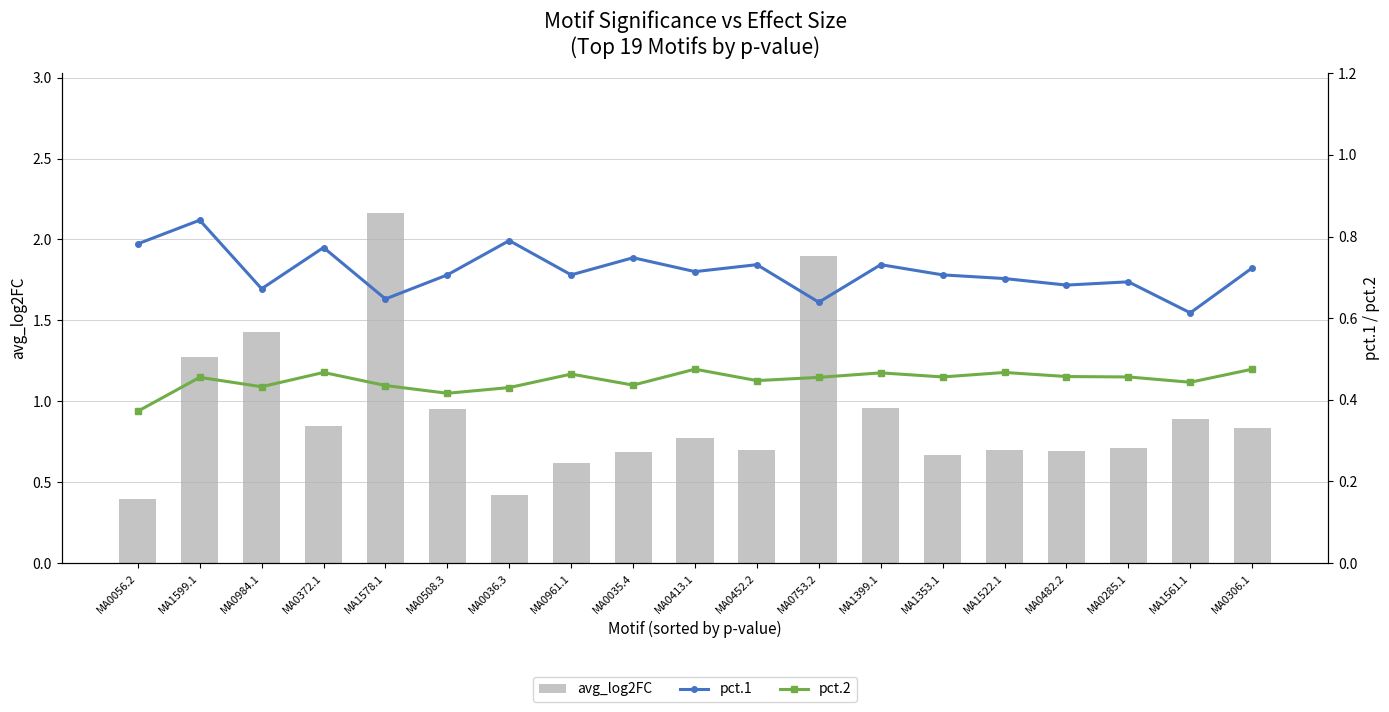

What is the label of the 3rd bar from the right?

MA0285.1